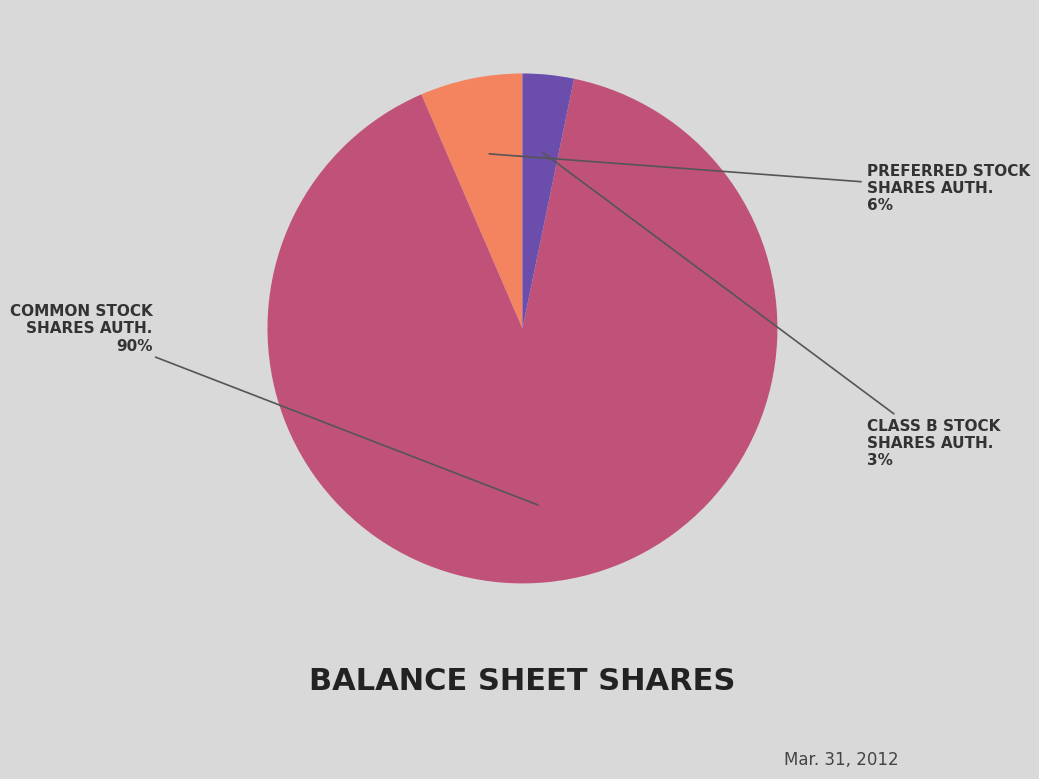

What is the smallest slice in the pie chart?

CLASS B STOCK SHARES AUTH.